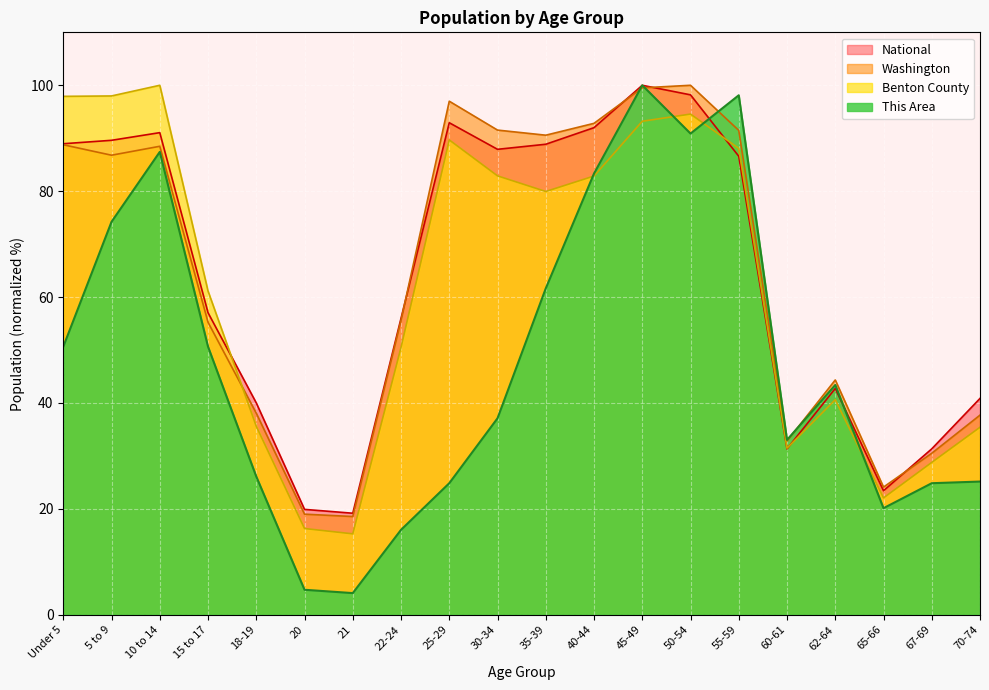

True or false: National and Washington intersect in this chart.

True